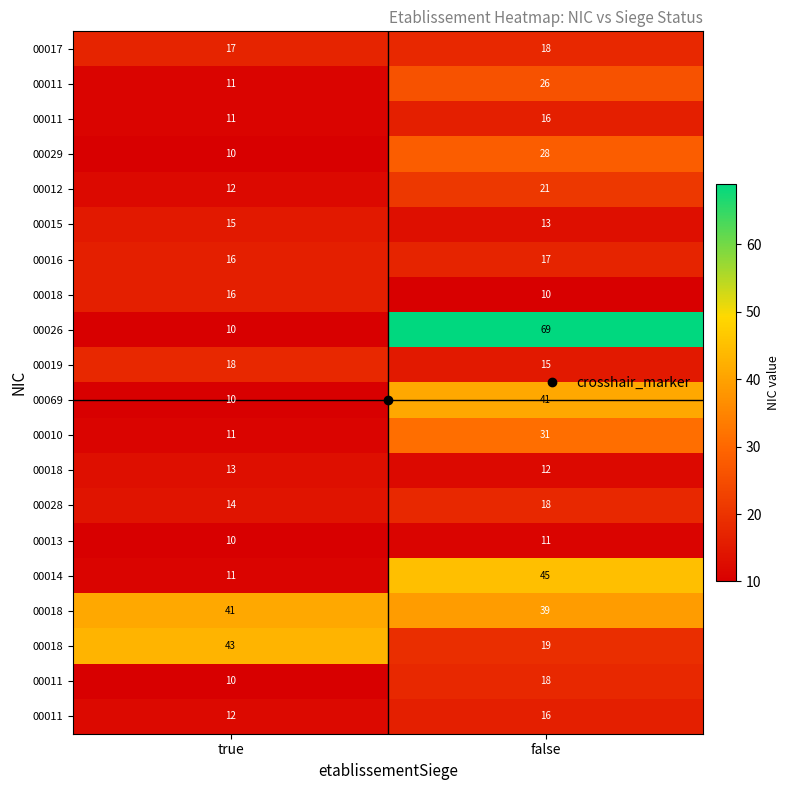

What is the total value across all series at false?

483